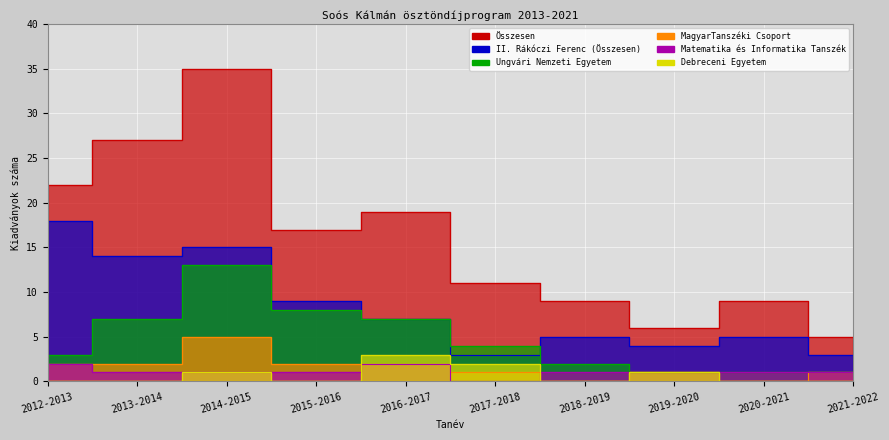

Is the value of Ungvári Nemzeti Egyetem at 2016-2017 greater than the value of Matematika és Informatika Tanszék at 2021-2022?

Yes